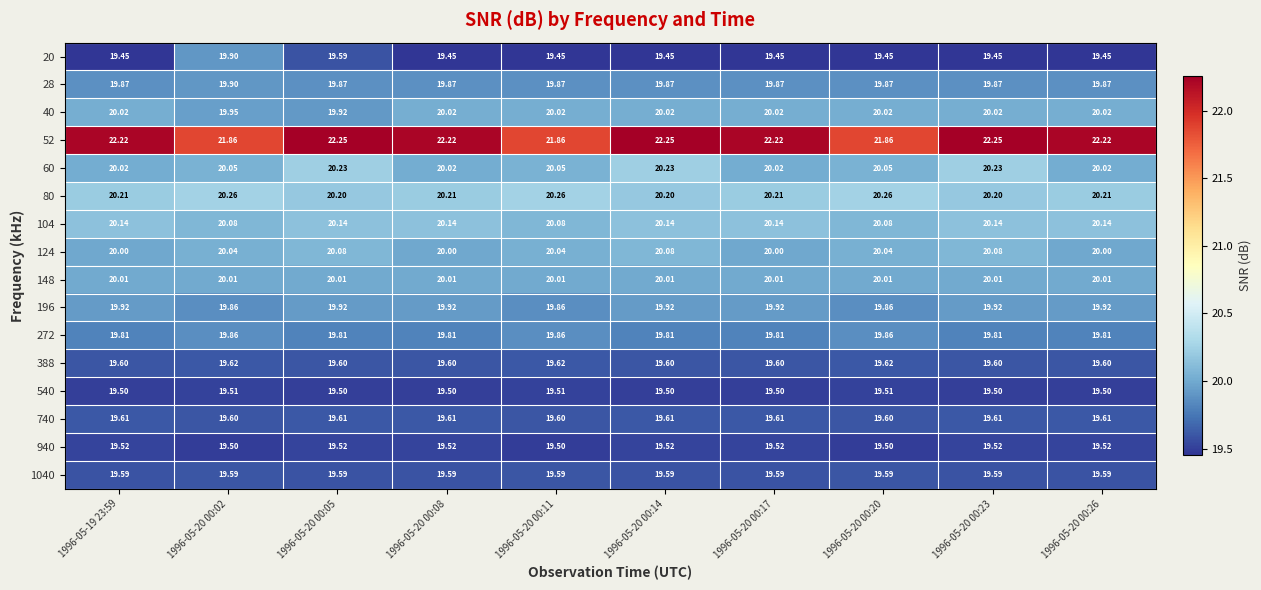

Is the value of 540 at 1996-05-20 00:26 greater than the value of 52 at 1996-05-20 00:14?

No